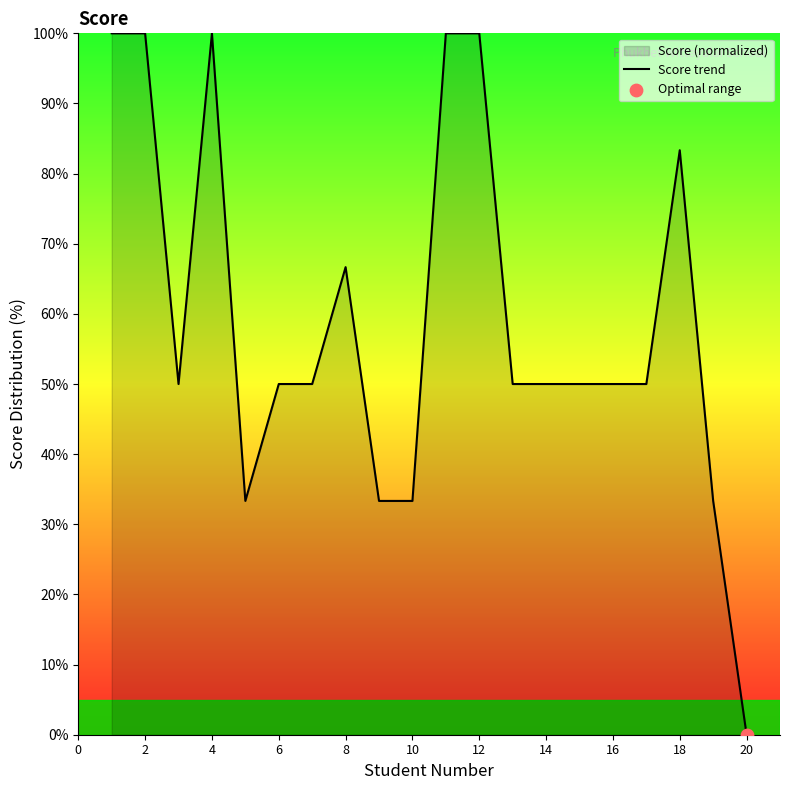

Approximately how many times larger is the value at 10 compared to 2?

0.3